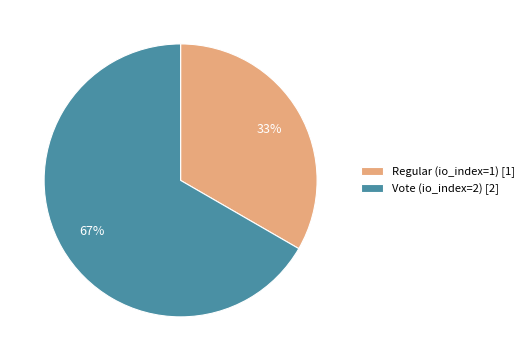

How many segments does this pie chart have?

2